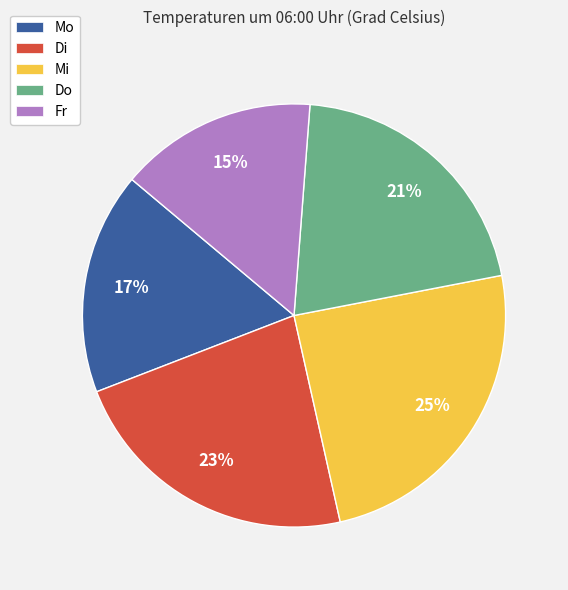

Which slice is the smallest?

Fr